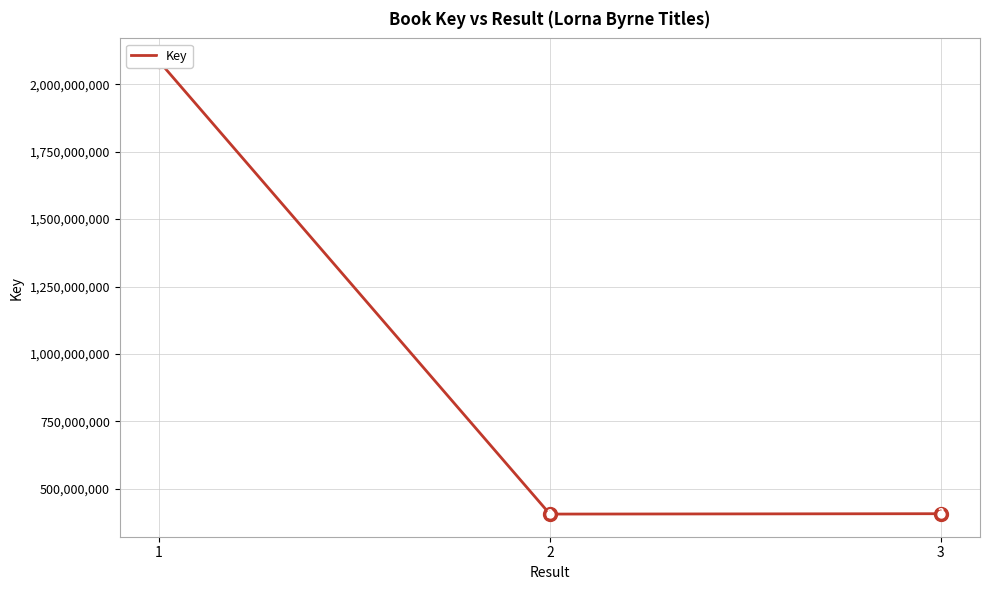

The chart shows a value of 2085741137 at 1. True or false?

True